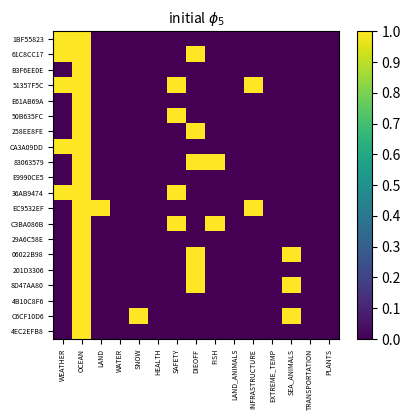

Reading right to left, what are all the values shown in this chart?

1BF55823: PLANTS=0	TRANSPORTATION=0	SEA_ANIMALS=0	EXTREME_TEMP=0	INFRASTRUCTURE=0	LAND_ANIMALS=0	FISH=0	DIEOFF=0	SAFETY=0	HEALTH=0	SNOW=0	WATER=0	LAND=0	OCEAN=1	WEATHER=1
61C8CC17: PLANTS=0	TRANSPORTATION=0	SEA_ANIMALS=0	EXTREME_TEMP=0	INFRASTRUCTURE=0	LAND_ANIMALS=0	FISH=0	DIEOFF=1	SAFETY=0	HEALTH=0	SNOW=0	WATER=0	LAND=0	OCEAN=1	WEATHER=1
B3F6EE0E: PLANTS=0	TRANSPORTATION=0	SEA_ANIMALS=0	EXTREME_TEMP=0	INFRASTRUCTURE=0	LAND_ANIMALS=0	FISH=0	DIEOFF=0	SAFETY=0	HEALTH=0	SNOW=0	WATER=0	LAND=0	OCEAN=1	WEATHER=0
51357F5C: PLANTS=0	TRANSPORTATION=0	SEA_ANIMALS=0	EXTREME_TEMP=0	INFRASTRUCTURE=1	LAND_ANIMALS=0	FISH=0	DIEOFF=0	SAFETY=1	HEALTH=0	SNOW=0	WATER=0	LAND=0	OCEAN=1	WEATHER=1
E61AB69A: PLANTS=0	TRANSPORTATION=0	SEA_ANIMALS=0	EXTREME_TEMP=0	INFRASTRUCTURE=0	LAND_ANIMALS=0	FISH=0	DIEOFF=0	SAFETY=0	HEALTH=0	SNOW=0	WATER=0	LAND=0	OCEAN=1	WEATHER=0
50B635FC: PLANTS=0	TRANSPORTATION=0	SEA_ANIMALS=0	EXTREME_TEMP=0	INFRASTRUCTURE=0	LAND_ANIMALS=0	FISH=0	DIEOFF=0	SAFETY=1	HEALTH=0	SNOW=0	WATER=0	LAND=0	OCEAN=1	WEATHER=0
258EE8FE: PLANTS=0	TRANSPORTATION=0	SEA_ANIMALS=0	EXTREME_TEMP=0	INFRASTRUCTURE=0	LAND_ANIMALS=0	FISH=0	DIEOFF=1	SAFETY=0	HEALTH=0	SNOW=0	WATER=0	LAND=0	OCEAN=1	WEATHER=0
CA3A09DD: PLANTS=0	TRANSPORTATION=0	SEA_ANIMALS=0	EXTREME_TEMP=0	INFRASTRUCTURE=0	LAND_ANIMALS=0	FISH=0	DIEOFF=0	SAFETY=0	HEALTH=0	SNOW=0	WATER=0	LAND=0	OCEAN=1	WEATHER=1
83063579: PLANTS=0	TRANSPORTATION=0	SEA_ANIMALS=0	EXTREME_TEMP=0	INFRASTRUCTURE=0	LAND_ANIMALS=0	FISH=1	DIEOFF=1	SAFETY=0	HEALTH=0	SNOW=0	WATER=0	LAND=0	OCEAN=1	WEATHER=0
E9990CE5: PLANTS=0	TRANSPORTATION=0	SEA_ANIMALS=0	EXTREME_TEMP=0	INFRASTRUCTURE=0	LAND_ANIMALS=0	FISH=0	DIEOFF=0	SAFETY=0	HEALTH=0	SNOW=0	WATER=0	LAND=0	OCEAN=1	WEATHER=0
36AB9474: PLANTS=0	TRANSPORTATION=0	SEA_ANIMALS=0	EXTREME_TEMP=0	INFRASTRUCTURE=0	LAND_ANIMALS=0	FISH=0	DIEOFF=0	SAFETY=1	HEALTH=0	SNOW=0	WATER=0	LAND=0	OCEAN=1	WEATHER=1
EC9532EF: PLANTS=0	TRANSPORTATION=0	SEA_ANIMALS=0	EXTREME_TEMP=0	INFRASTRUCTURE=1	LAND_ANIMALS=0	FISH=0	DIEOFF=0	SAFETY=0	HEALTH=0	SNOW=0	WATER=0	LAND=1	OCEAN=1	WEATHER=0
C3BA086B: PLANTS=0	TRANSPORTATION=0	SEA_ANIMALS=0	EXTREME_TEMP=0	INFRASTRUCTURE=0	LAND_ANIMALS=0	FISH=1	DIEOFF=0	SAFETY=1	HEALTH=0	SNOW=0	WATER=0	LAND=0	OCEAN=1	WEATHER=0
29A6C58E: PLANTS=0	TRANSPORTATION=0	SEA_ANIMALS=0	EXTREME_TEMP=0	INFRASTRUCTURE=0	LAND_ANIMALS=0	FISH=0	DIEOFF=0	SAFETY=0	HEALTH=0	SNOW=0	WATER=0	LAND=0	OCEAN=1	WEATHER=0
06022B98: PLANTS=0	TRANSPORTATION=0	SEA_ANIMALS=1	EXTREME_TEMP=0	INFRASTRUCTURE=0	LAND_ANIMALS=0	FISH=0	DIEOFF=1	SAFETY=0	HEALTH=0	SNOW=0	WATER=0	LAND=0	OCEAN=1	WEATHER=0
201D3306: PLANTS=0	TRANSPORTATION=0	SEA_ANIMALS=0	EXTREME_TEMP=0	INFRASTRUCTURE=0	LAND_ANIMALS=0	FISH=0	DIEOFF=1	SAFETY=0	HEALTH=0	SNOW=0	WATER=0	LAND=0	OCEAN=1	WEATHER=0
8D47AA80: PLANTS=0	TRANSPORTATION=0	SEA_ANIMALS=1	EXTREME_TEMP=0	INFRASTRUCTURE=0	LAND_ANIMALS=0	FISH=0	DIEOFF=1	SAFETY=0	HEALTH=0	SNOW=0	WATER=0	LAND=0	OCEAN=1	WEATHER=0
4B10C8F6: PLANTS=0	TRANSPORTATION=0	SEA_ANIMALS=0	EXTREME_TEMP=0	INFRASTRUCTURE=0	LAND_ANIMALS=0	FISH=0	DIEOFF=0	SAFETY=0	HEALTH=0	SNOW=0	WATER=0	LAND=0	OCEAN=1	WEATHER=0
C6CF10D6: PLANTS=0	TRANSPORTATION=0	SEA_ANIMALS=1	EXTREME_TEMP=0	INFRASTRUCTURE=0	LAND_ANIMALS=0	FISH=0	DIEOFF=0	SAFETY=0	HEALTH=0	SNOW=1	WATER=0	LAND=0	OCEAN=1	WEATHER=0
4EC2EFB8: PLANTS=0	TRANSPORTATION=0	SEA_ANIMALS=0	EXTREME_TEMP=0	INFRASTRUCTURE=0	LAND_ANIMALS=0	FISH=0	DIEOFF=0	SAFETY=0	HEALTH=0	SNOW=0	WATER=0	LAND=0	OCEAN=1	WEATHER=0